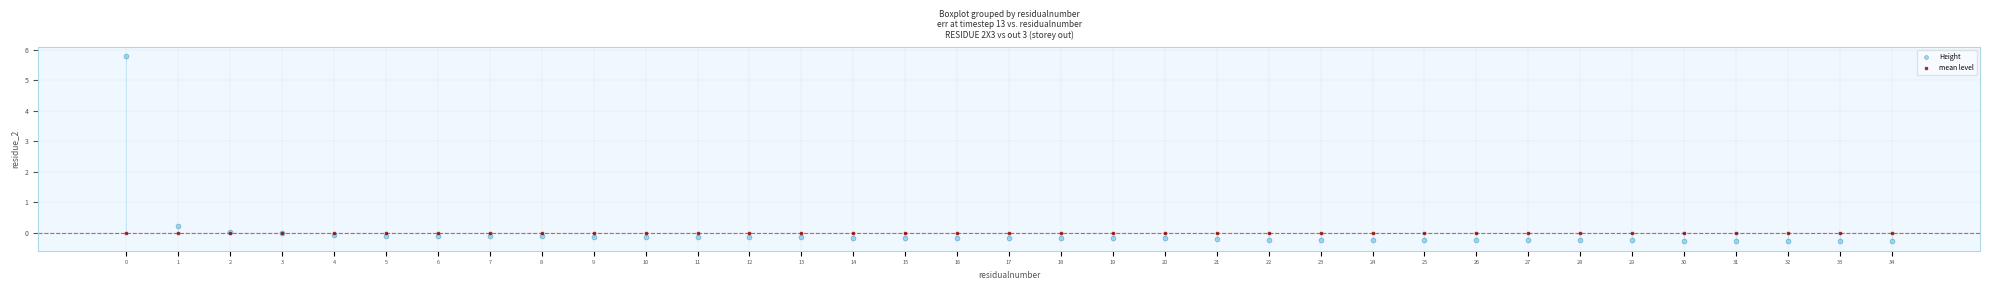

Which series contains the lowest Y value?

Height